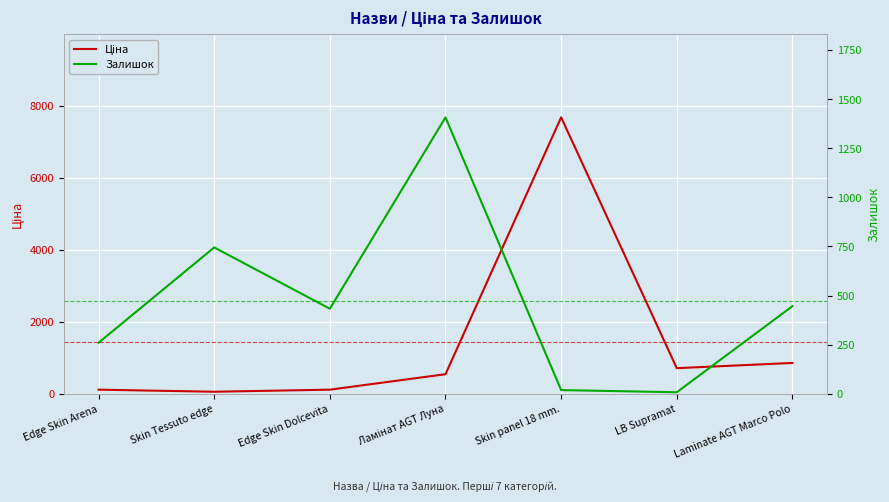

Which label corresponds to the largest value in the chart?

Skin panel 18 mm.